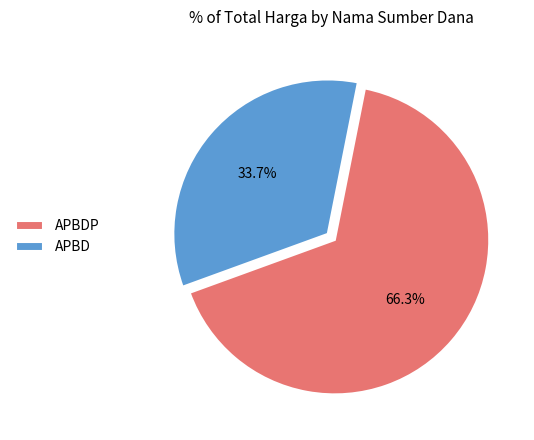

Which slice is the smallest?

APBD